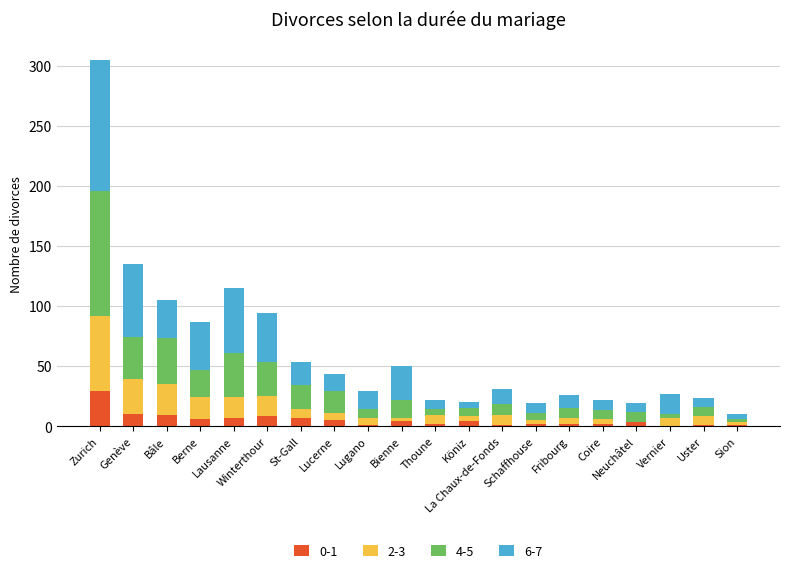

True or false: 2-3 has a value of 8 at La Chaux-de-Fonds.

True